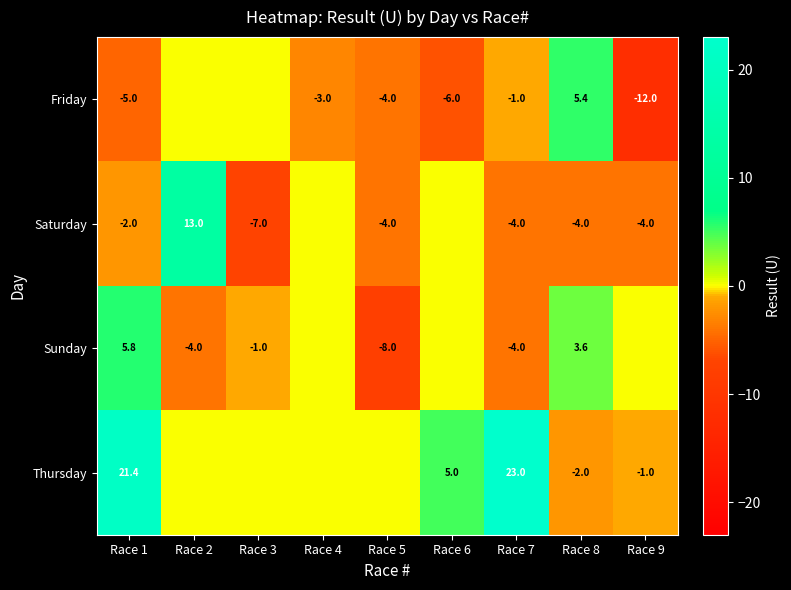

What is the difference between the highest and lowest values at Race 1?

26.4